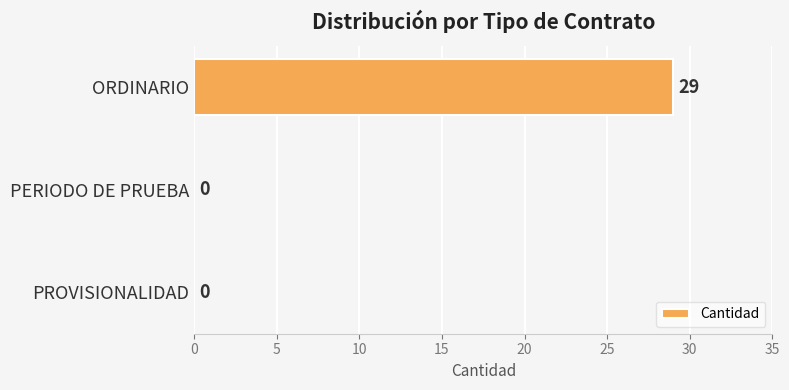

What is the sum of all values?

29